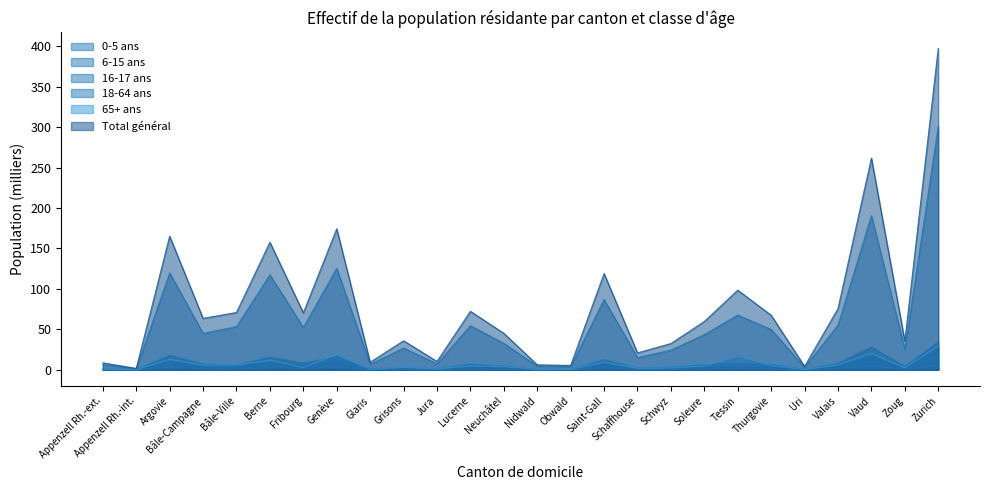

True or false: 16-17 ans and 65+ ans cross at least once.

False